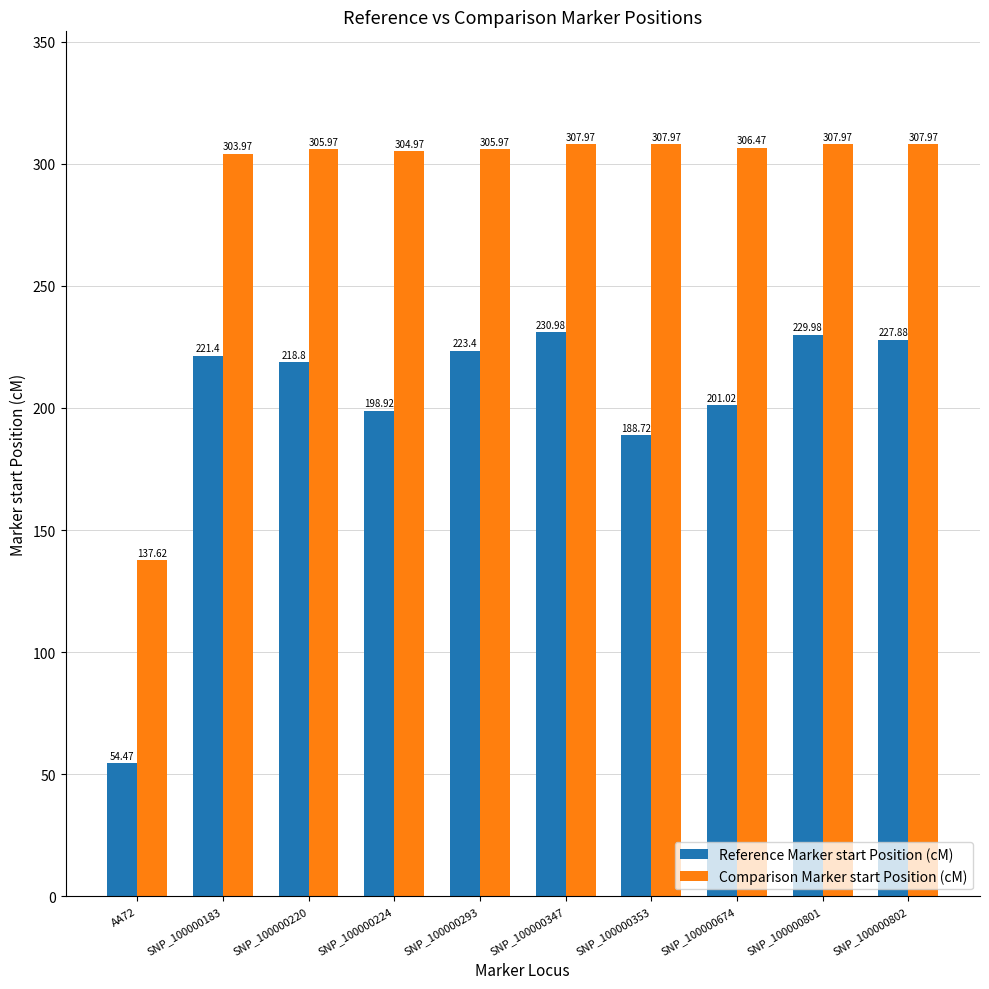

Reading left to right, extract all data points from this chart.

Reference Marker start Position (cM): 54.5	221.4	218.8	198.9	223.4	231.0	188.7	201.0	230.0	227.9
Comparison Marker start Position (cM): 137.6	304.0	306.0	305.0	306.0	308.0	308.0	306.5	308.0	308.0